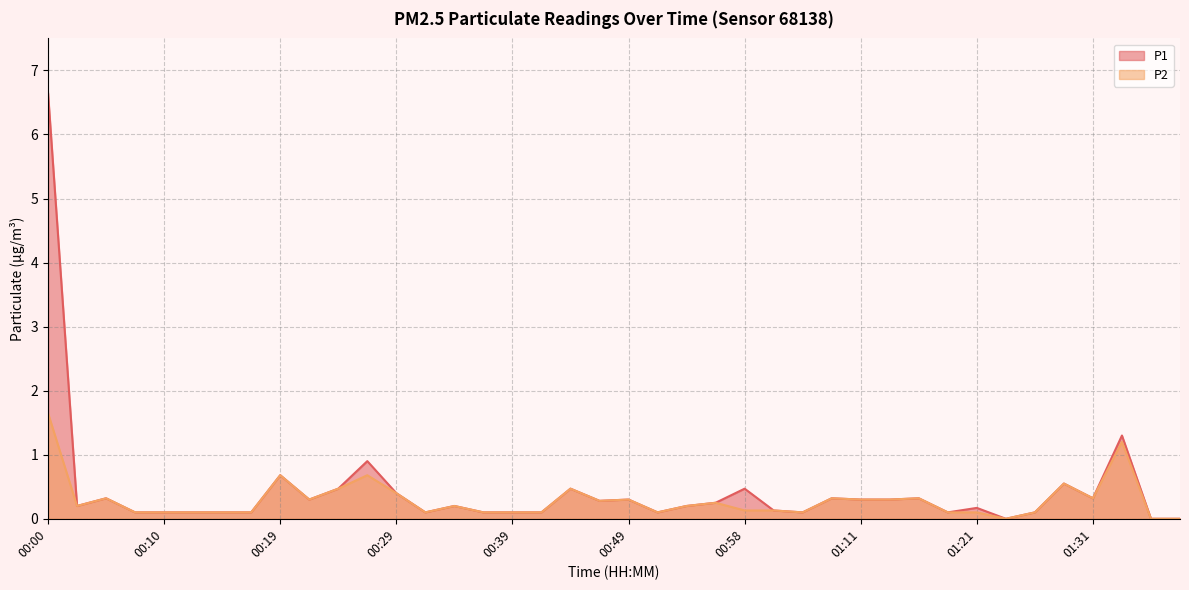

How many lines are shown in the chart?

2